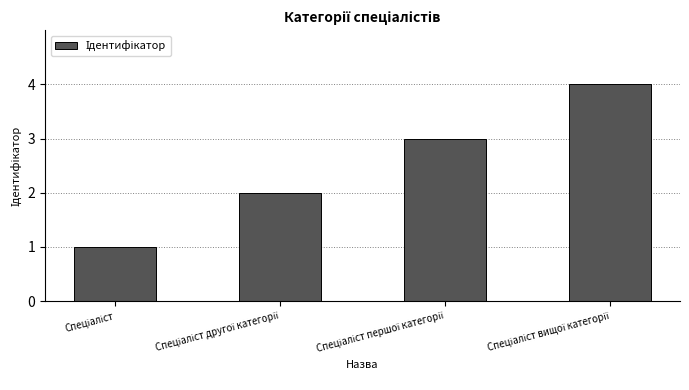

How many data points are less than 3?

2